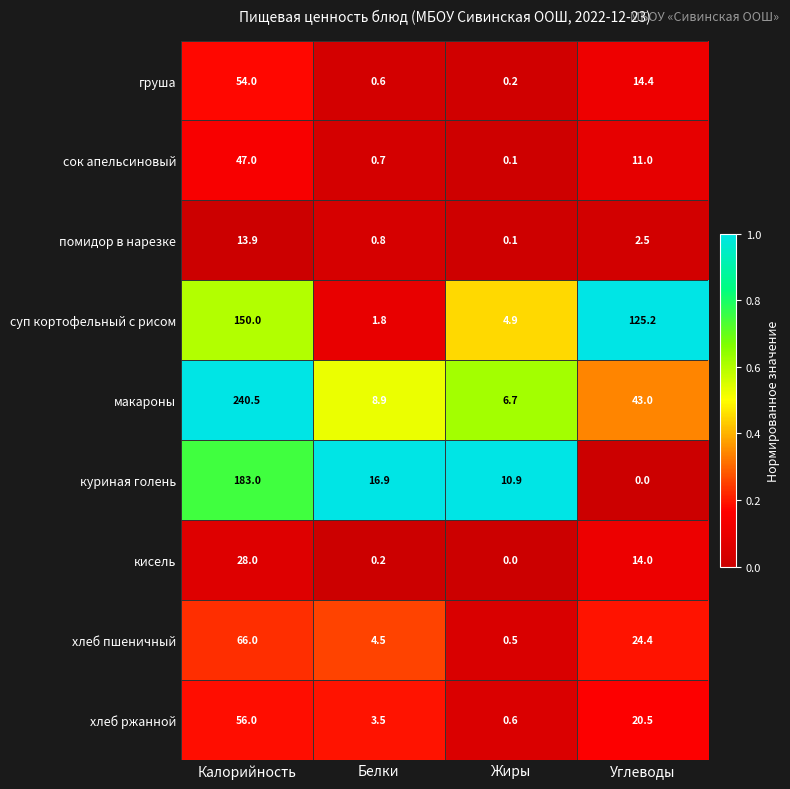

What is the highest value of the куриная голень series?

183.0